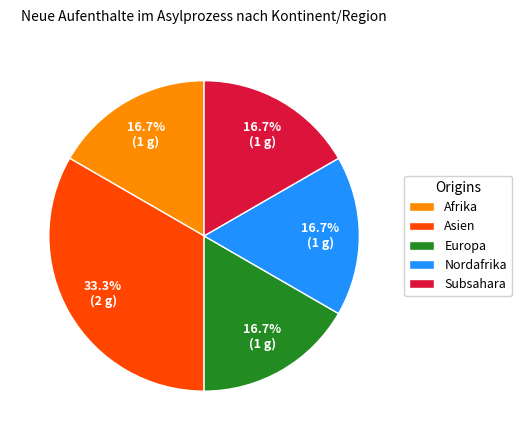

Approximately how many times larger is the value at Subsahara compared to Nordafrika?

1.0